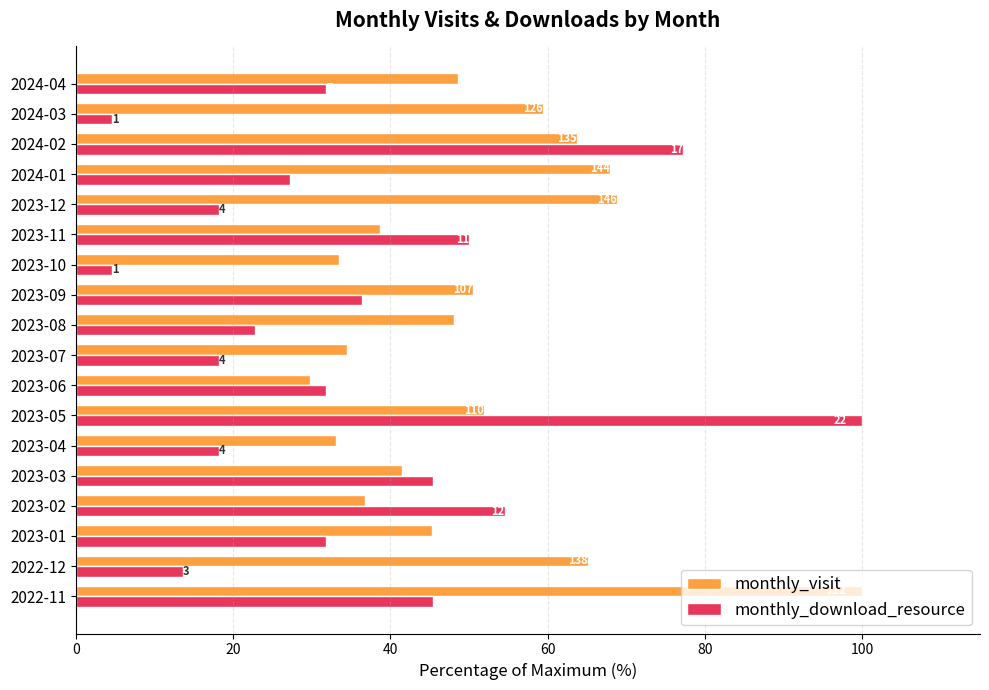

What are all the series names shown in the legend?

monthly_visit, monthly_download_resource